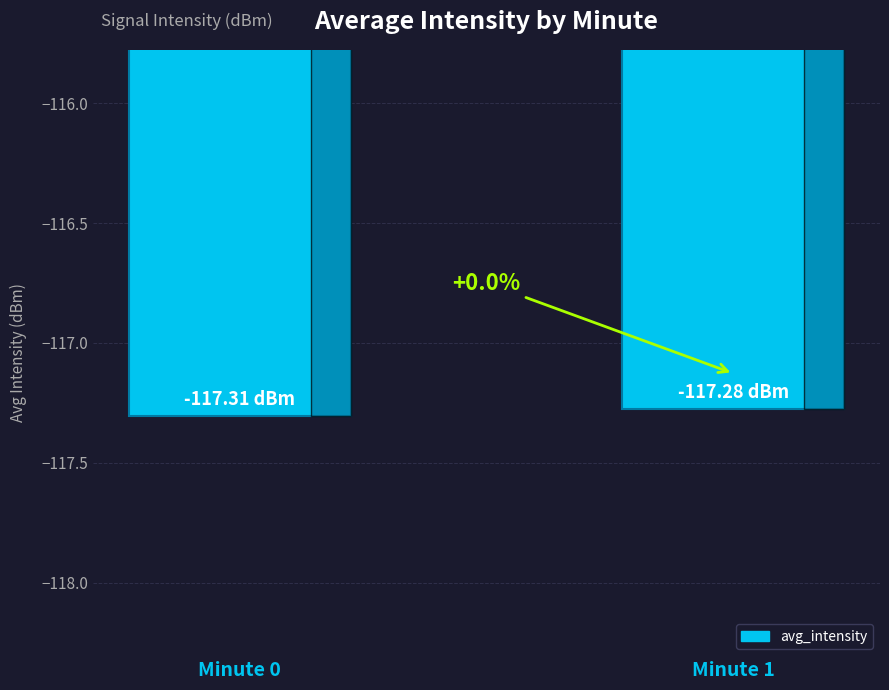

How many bars are there in total?

2